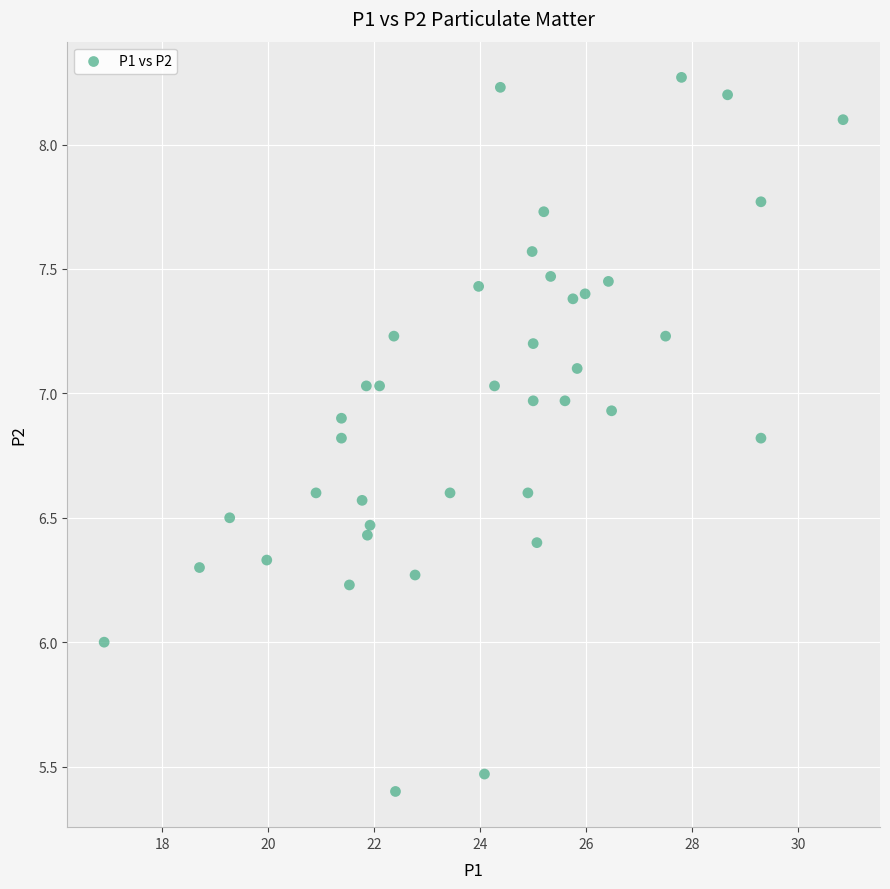

What is the range of Y values (max minus min)?

2.9